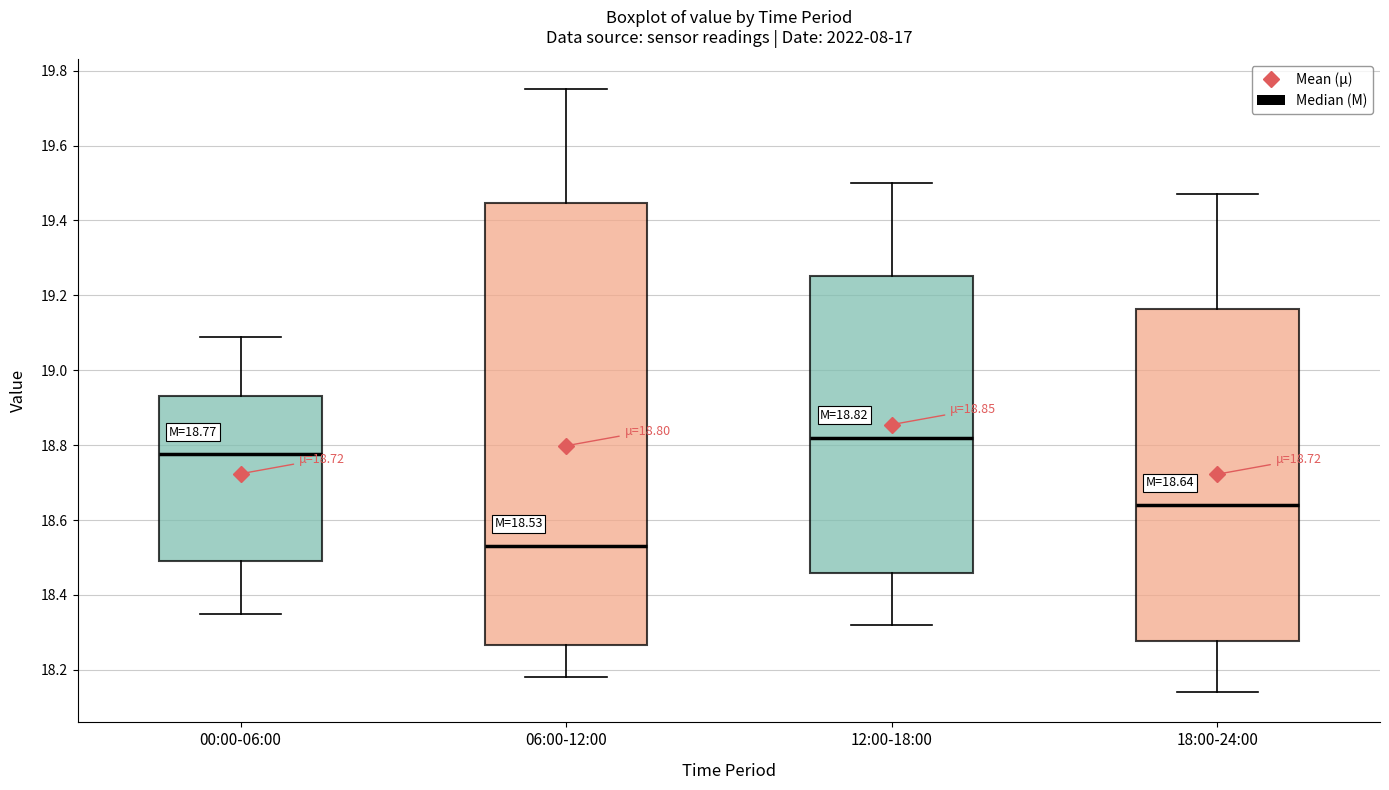

Comparing the boxes themselves (not the whiskers), which one is the tallest?

06:00-12:00